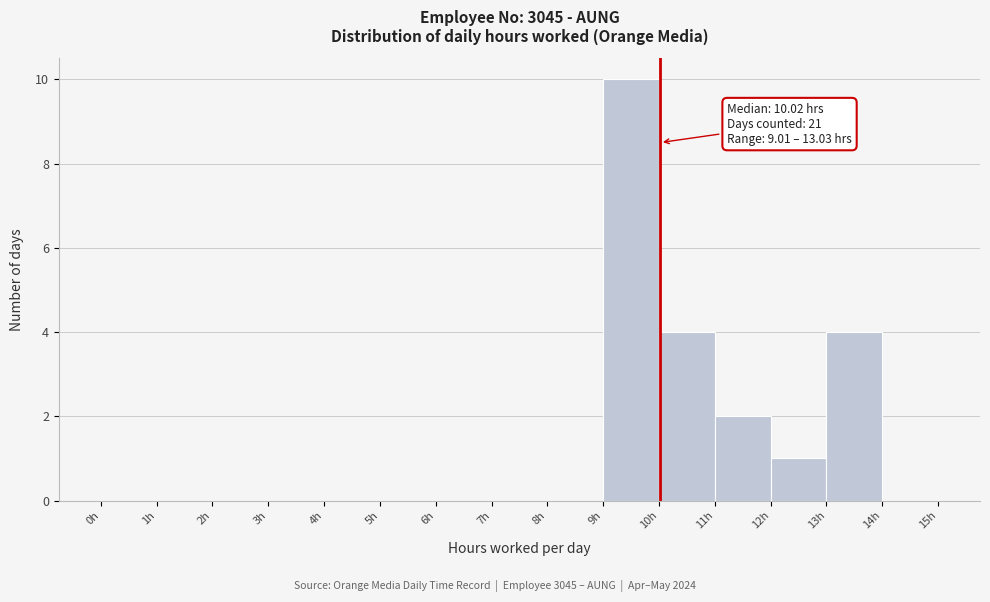

Which range on the x-axis has the tallest bar?

9 to 10